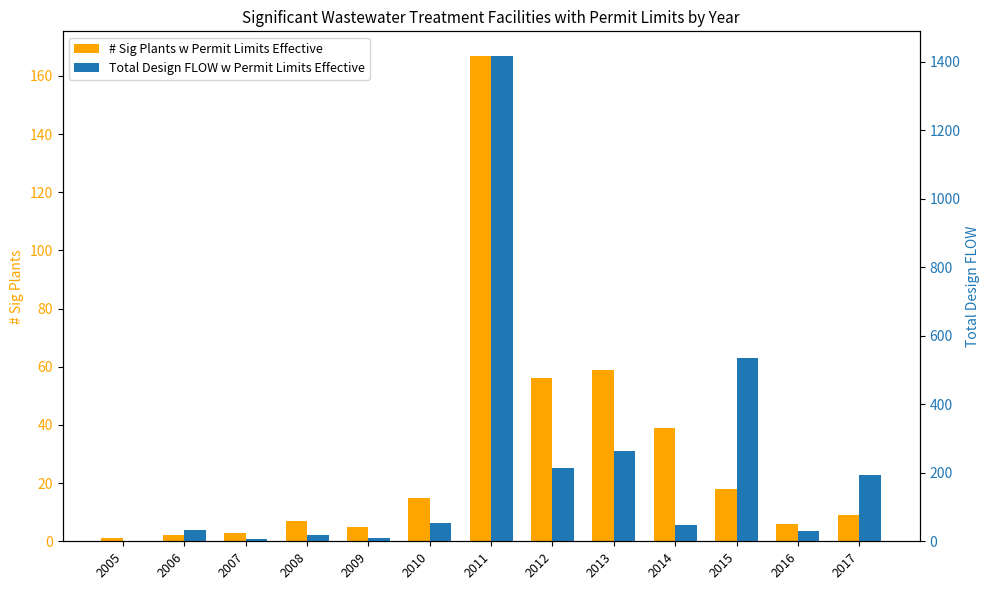

What is the difference between the second highest and second lowest values in the # Sig Plants w Permit Limits Effective series?

57.0